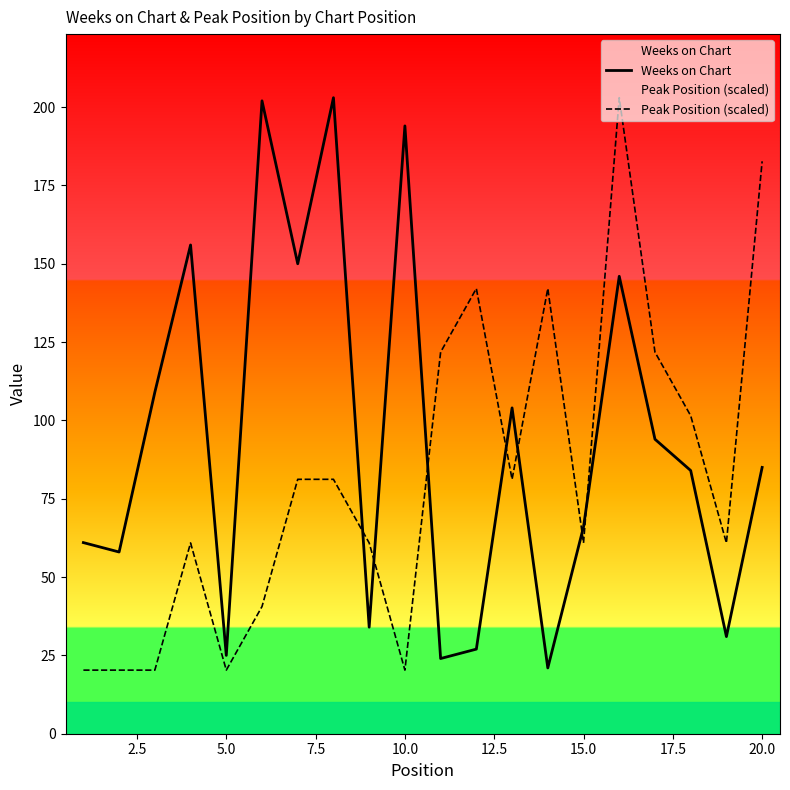

What are all the series names shown in the legend?

Weeks on Chart, Peak Position (scaled)